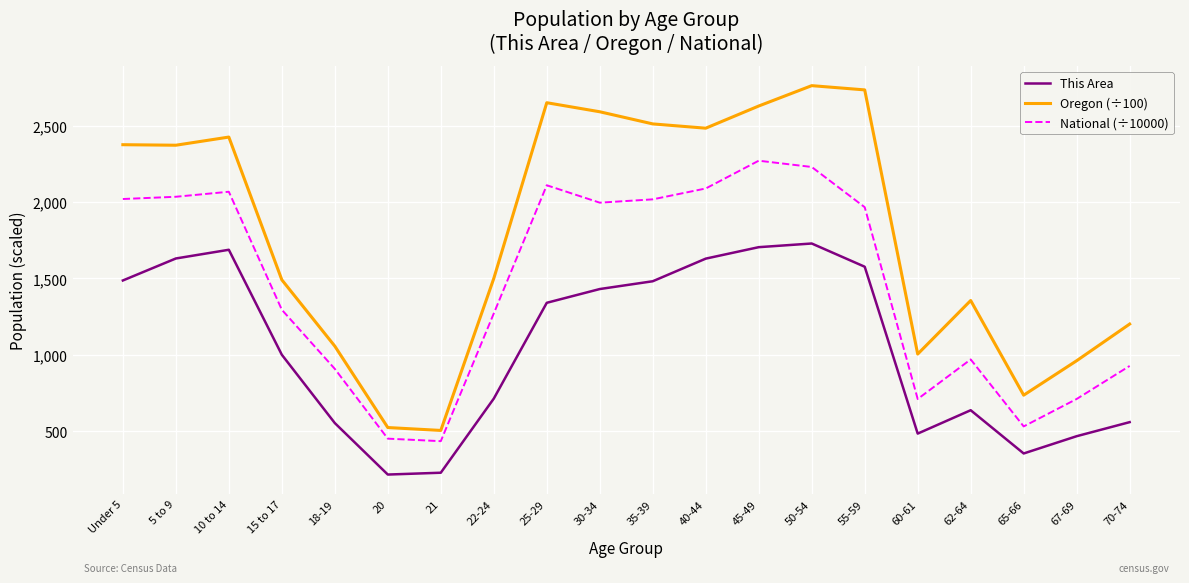

At how many categories does at least one series exceed 615?

18